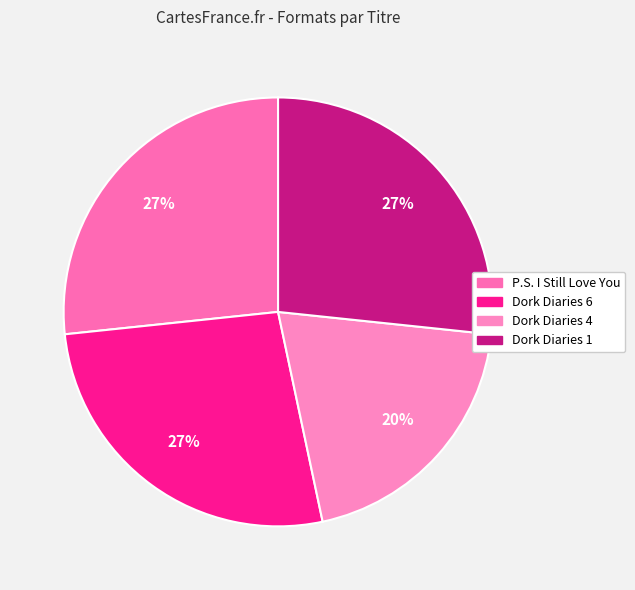

To the nearest percent, what portion does Dork Diaries 1 represent?

27%